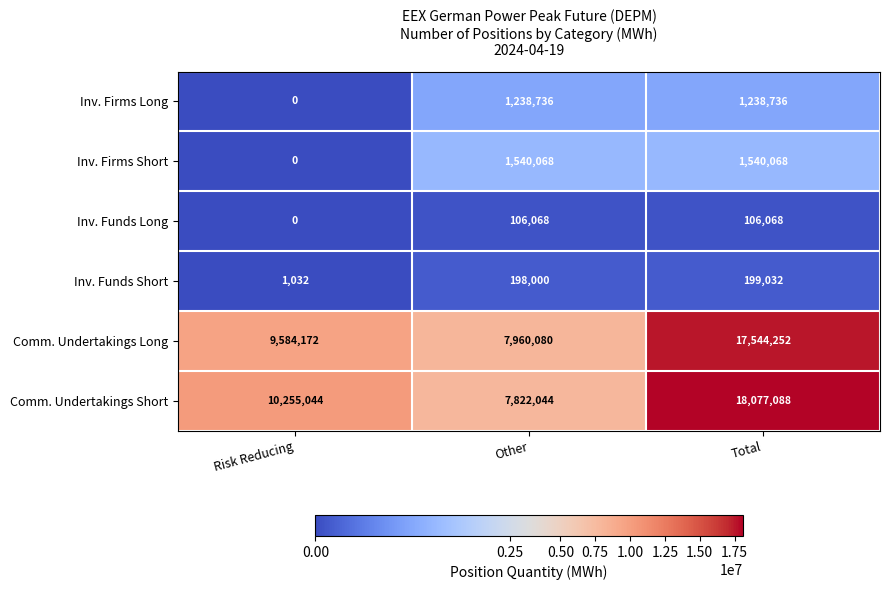

Is it true that Inv. Funds Short equals 198000 at Other?

True